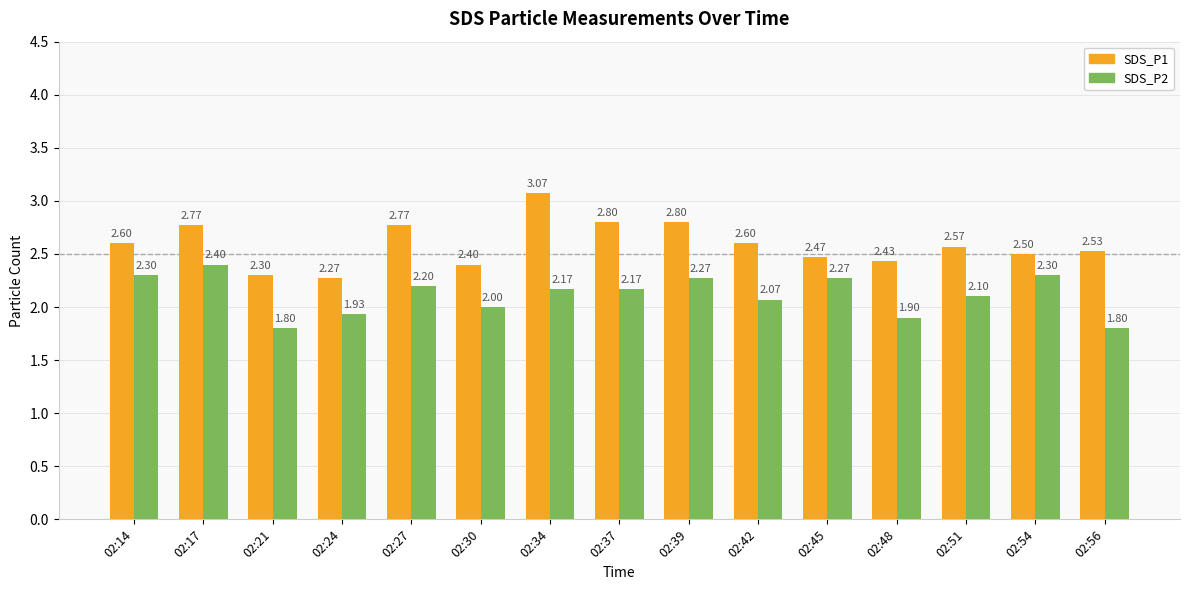

What is the difference between the highest and lowest values at 02:48?

0.5